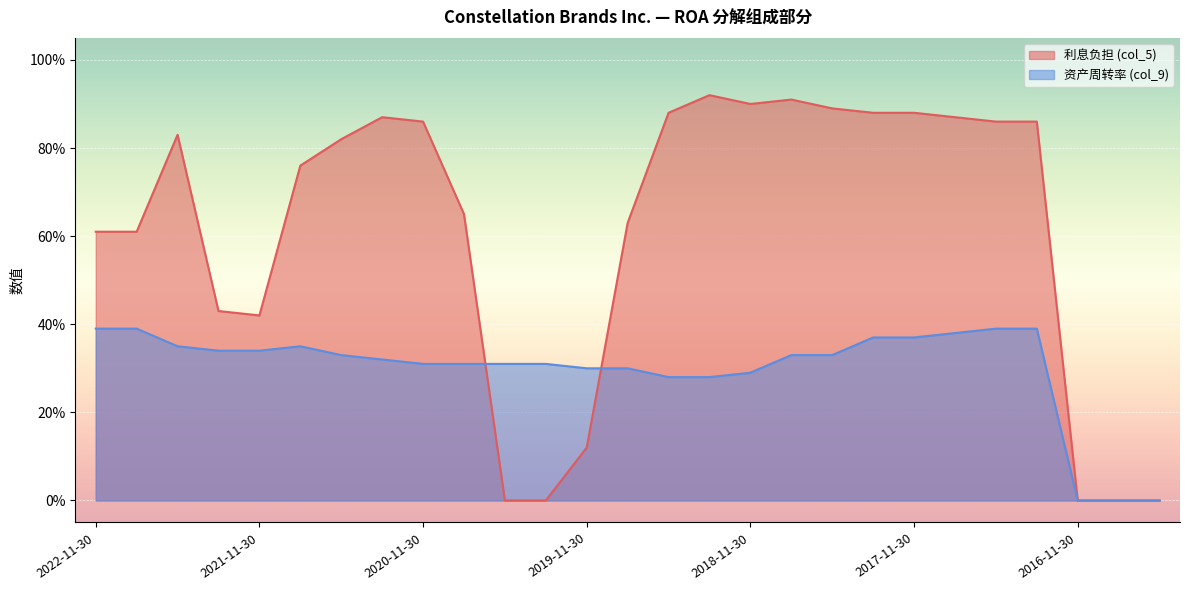

At which label is 利息负担 (col_5) closest to 0?

2020-05-31